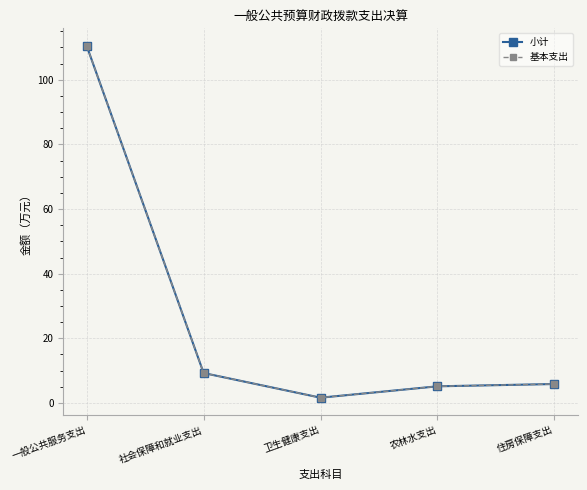

Is it true that 基本支出 equals 1.4 at 农林水支出?

False